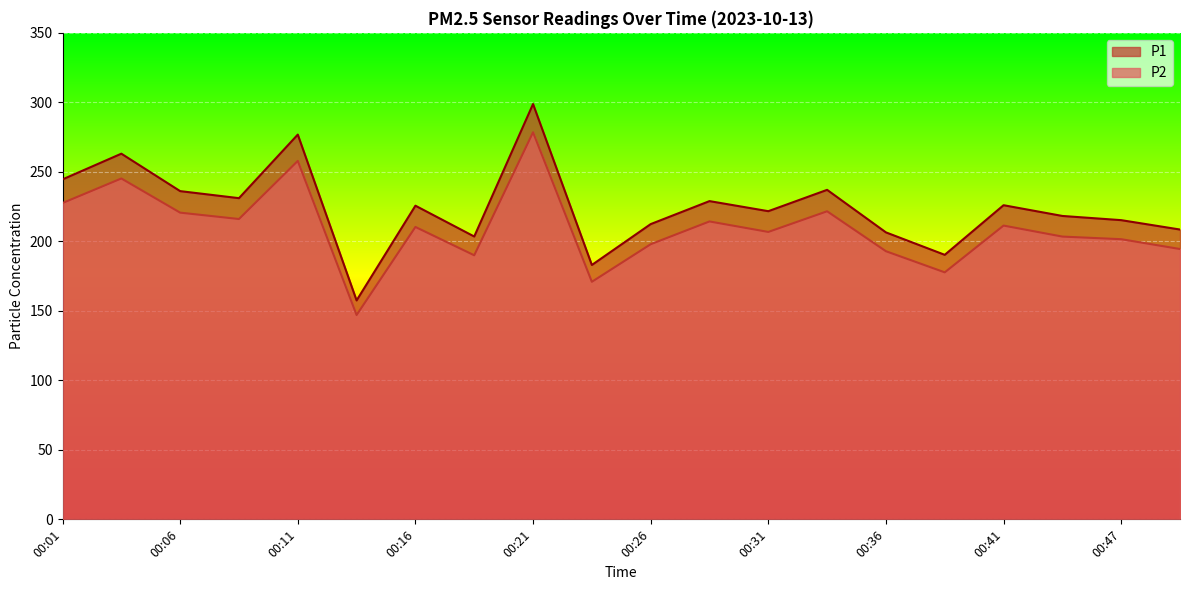

Reading left to right, transcribe all the data shown in this chart.

P1: 00:01=244.6	00:03=263.1	00:06=236.1	00:08=231.1	00:11=276.8	00:13=157.5	00:16=225.7	00:18=203.5	00:21=298.8	00:23=183.0	00:26=212.4	00:28=228.9	00:31=221.7	00:34=237.1	00:36=206.4	00:39=190.3	00:41=226.0	00:44=218.3	00:47=215.2	00:49=208.5
P2: 00:01=227.6	00:03=245.2	00:06=220.7	00:08=216.1	00:11=257.9	00:13=147.0	00:16=210.3	00:18=190.0	00:21=278.4	00:23=170.9	00:26=197.9	00:28=214.3	00:31=206.8	00:34=221.6	00:36=192.9	00:39=177.7	00:41=211.3	00:44=203.4	00:47=201.6	00:49=194.5